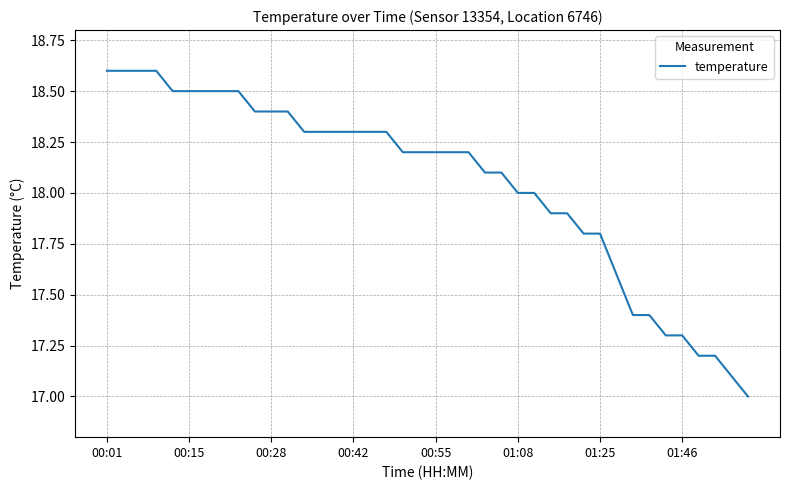

What is the greatest value displayed?

18.6